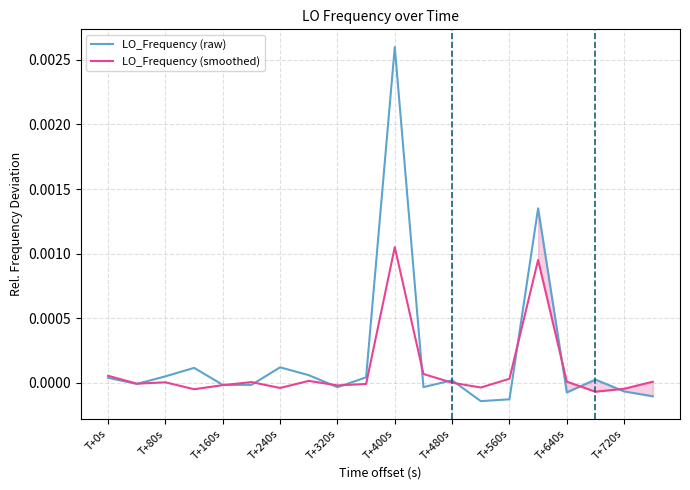

Rank the series by their average value, from lowest to highest.

LO_Frequency (smoothed), LO_Frequency (raw)